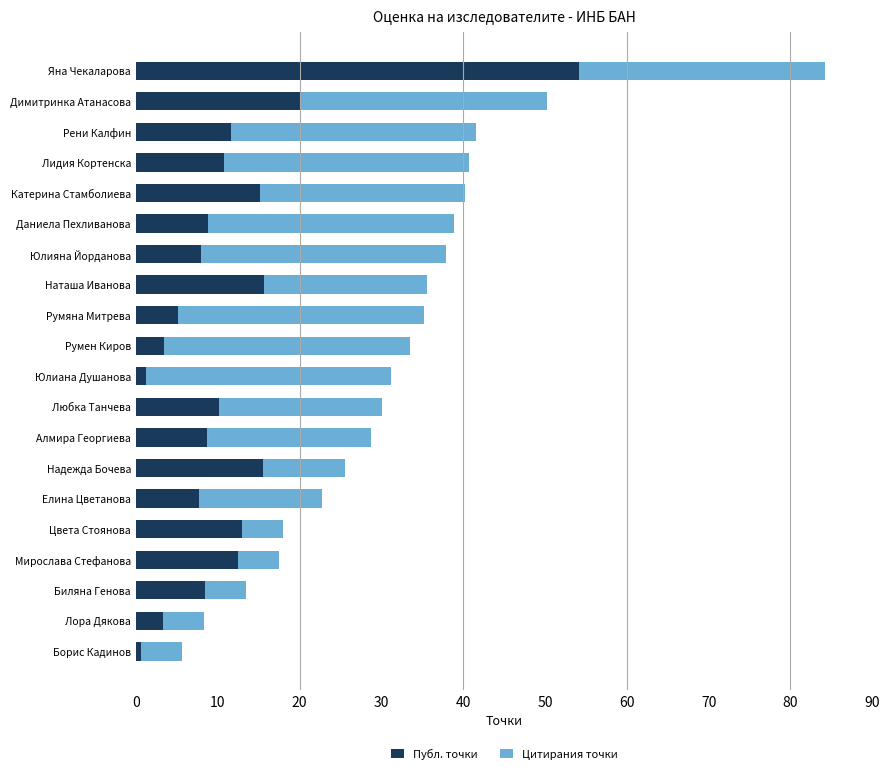

Which category has the highest value in the Публ. точки series?

Яна Чекаларова